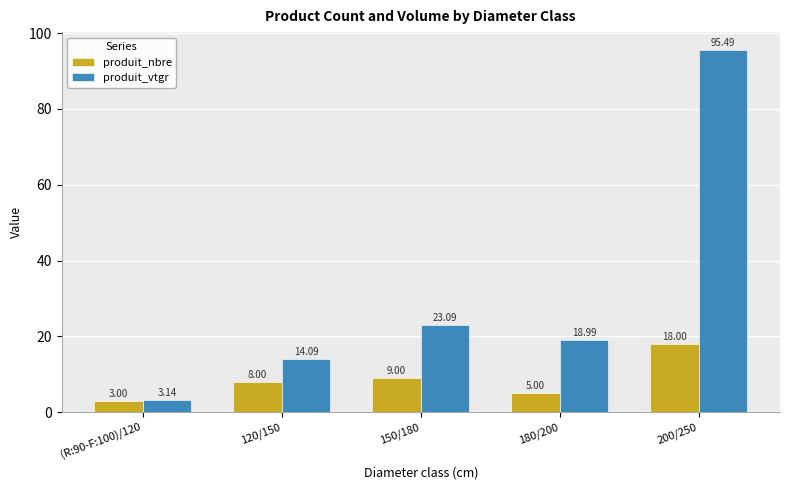

At which category is the sum across all series the highest?

200/250